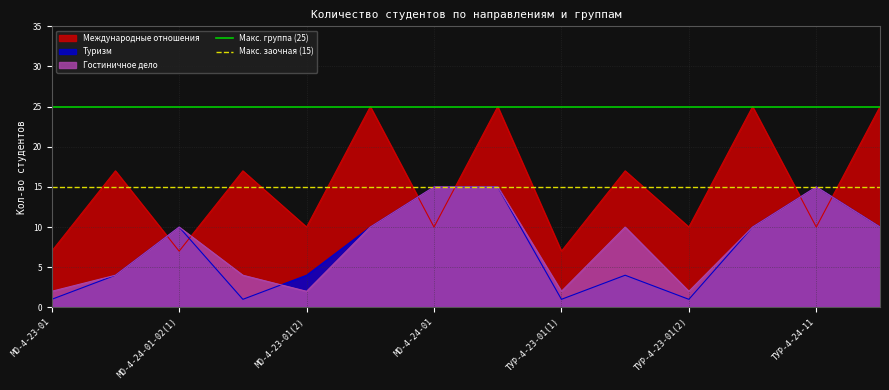

What is the minimum value for Макс. группа (25)?

25